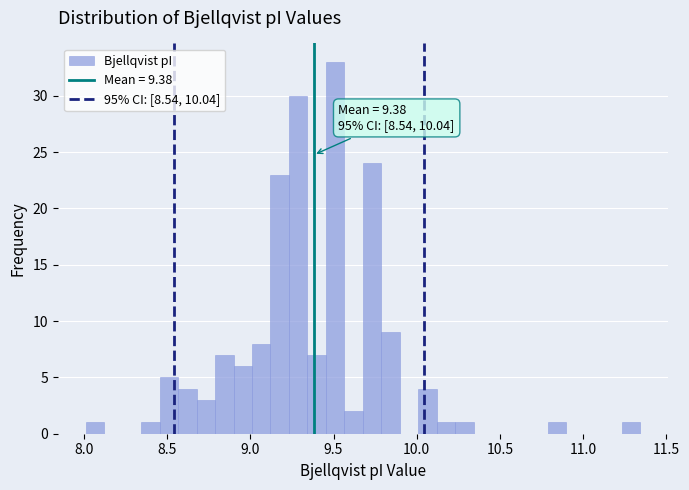

Around what value on the x-axis is the tallest bar? Give the approximate position of its centre, as read against the axis.

9.50